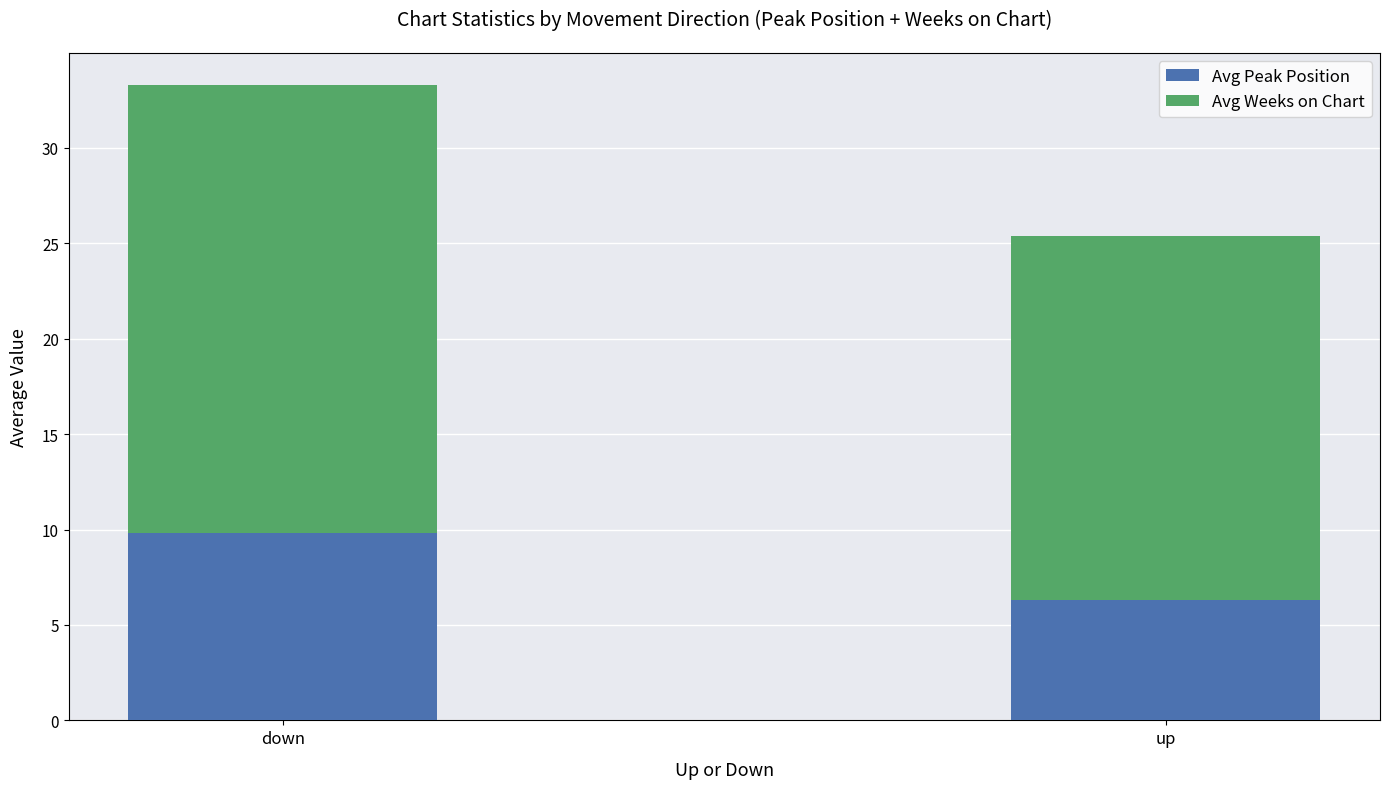

Is it true that Avg Peak Position equals 3.1 at down?

False